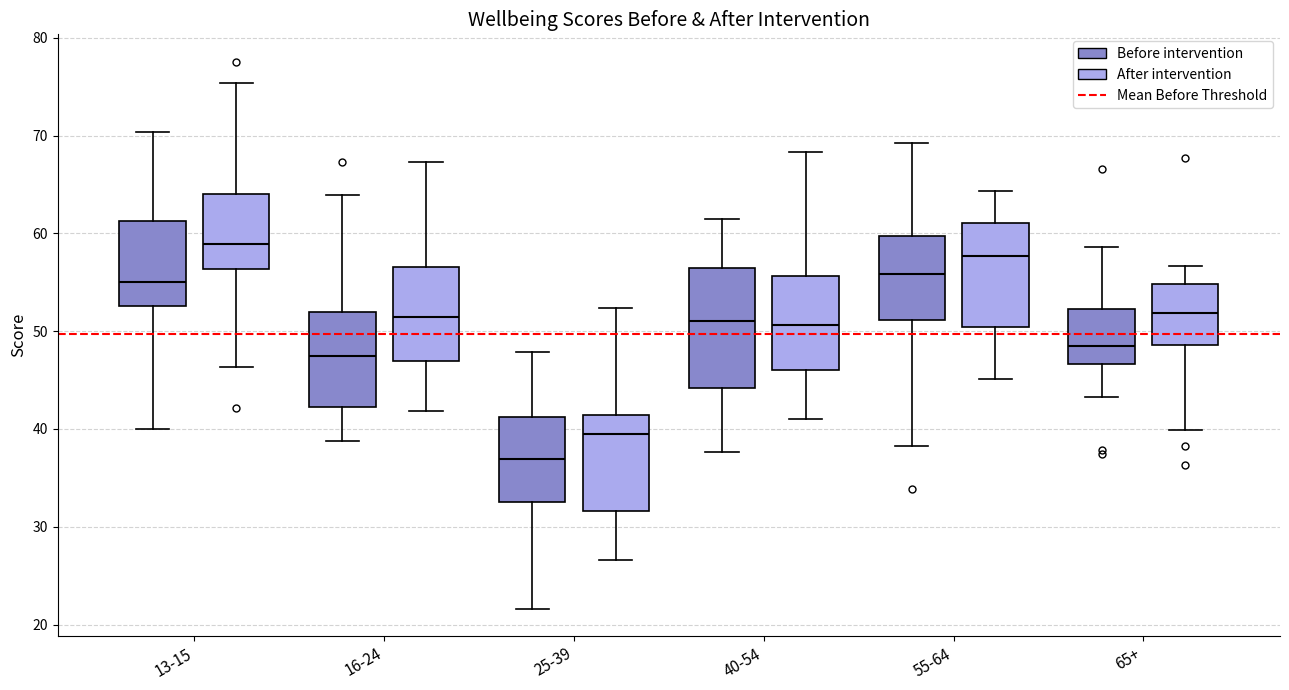

Where is the lower edge of the box for 13-15 (Before intervention) on the y-axis? The values are not printed on the chart, so give them approximately, as read against the axis.

53